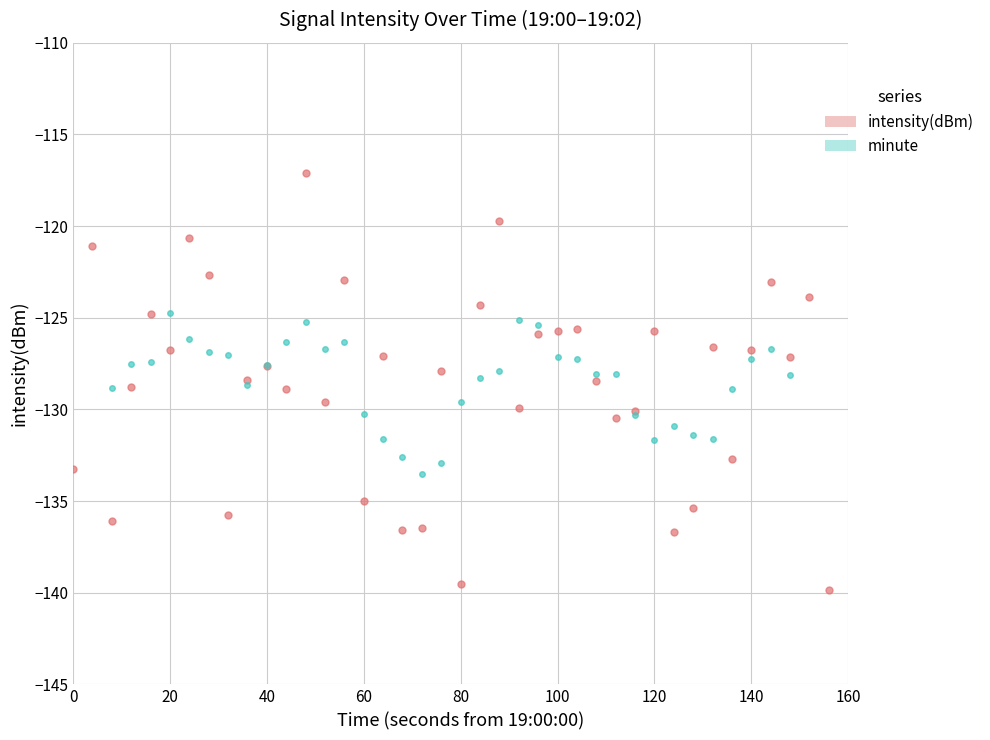

Is it true that minute equals -223.2 at 20?

False